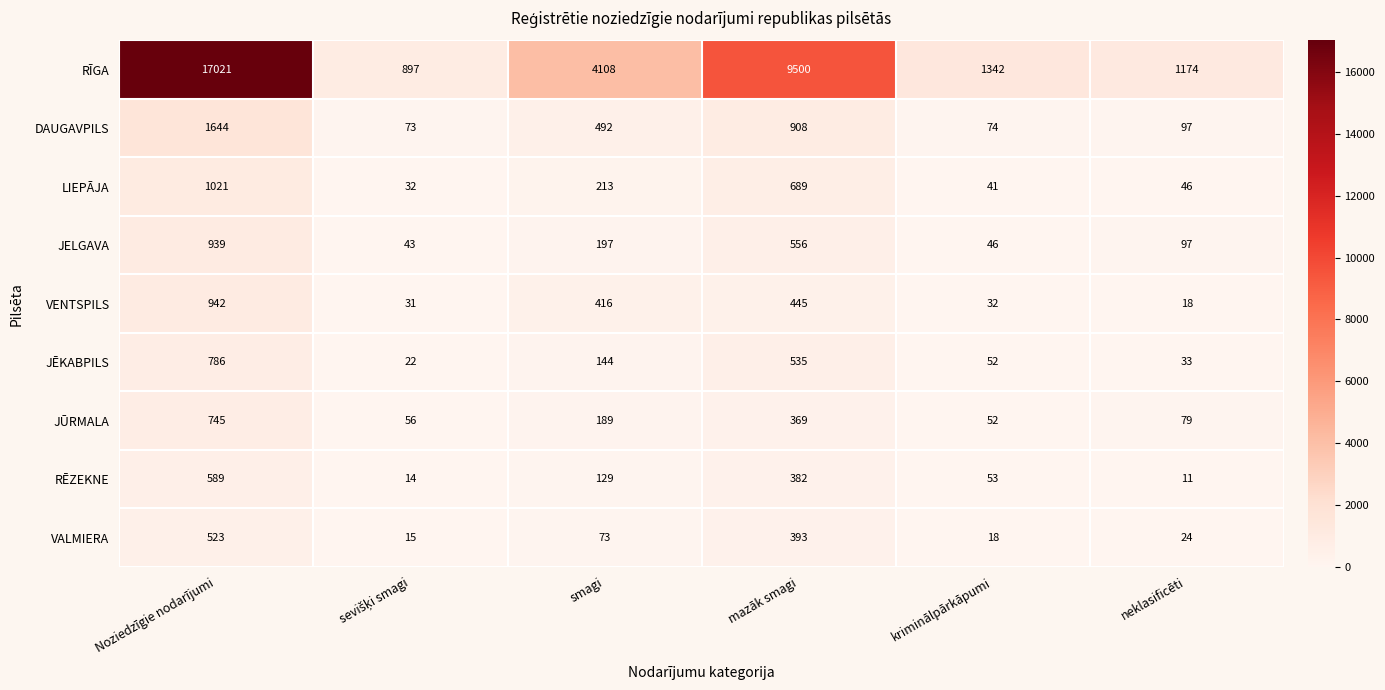

Which series has the largest total across all categories?

RĪGA